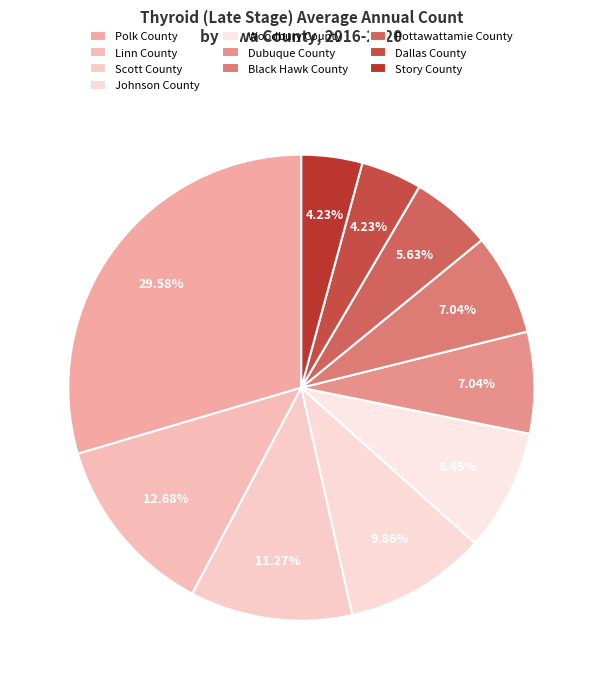

Rank the categories by value from highest to lowest.

Polk County, Linn County, Scott County, Johnson County, Woodbury County, Dubuque County, Black Hawk County, Pottawattamie County, Dallas County, Story County